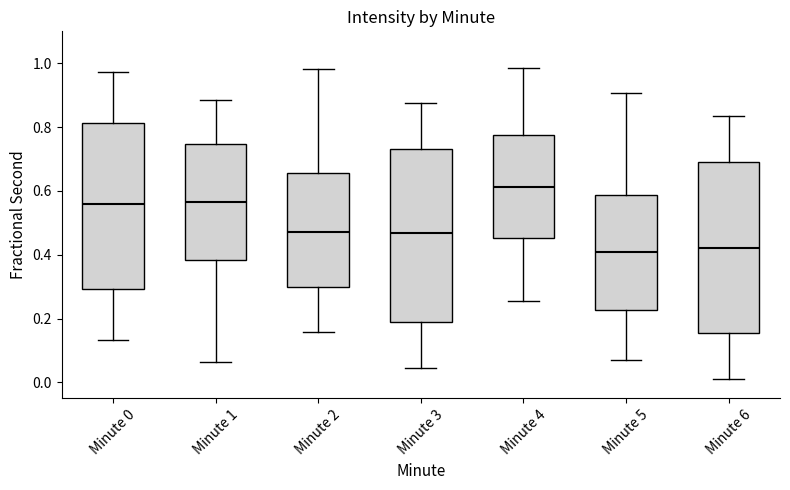

Reading left to right, read every box against the y-axis: the position of its median line, the range the box covers, and the ends of its whiskers. The values are not printed on the chart, so give them approximately, as read against the axis.

Minute 0: median 0.56, box 0.30 to 0.82, whiskers 0.14 to 0.98
Minute 1: median 0.56, box 0.38 to 0.74, whiskers 0.06 to 0.88
Minute 2: median 0.48, box 0.30 to 0.66, whiskers 0.16 to 0.98
Minute 3: median 0.46, box 0.20 to 0.74, whiskers 0.04 to 0.88
Minute 4: median 0.62, box 0.46 to 0.78, whiskers 0.26 to 0.98
Minute 5: median 0.40, box 0.22 to 0.58, whiskers 0.08 to 0.90
Minute 6: median 0.42, box 0.16 to 0.70, whiskers 0.00 to 0.84